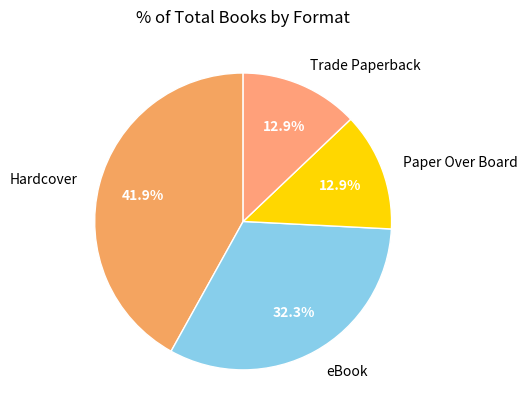

The Hardcover slice represents 28% of the pie. True or false?

False